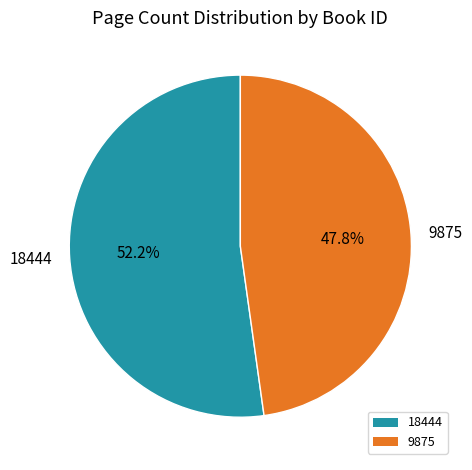

What is the ratio of the value at 18444 to the value at 9875?

1.1